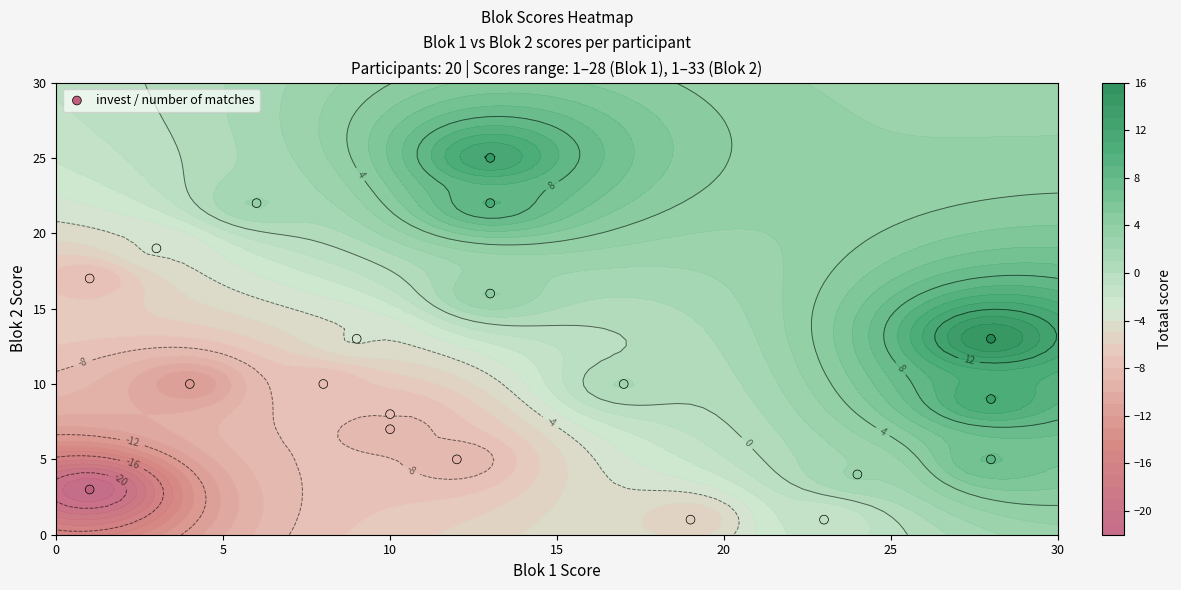

The value at 5 is 4. True or false?

False